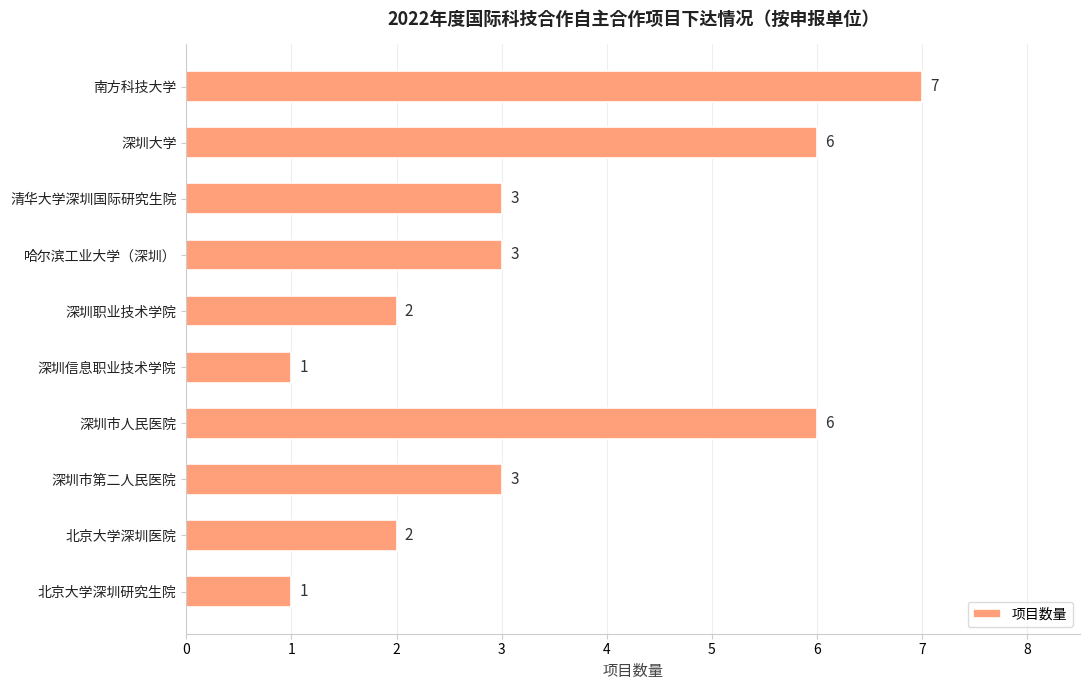

What is the approximate value at 南方科技大学?

7